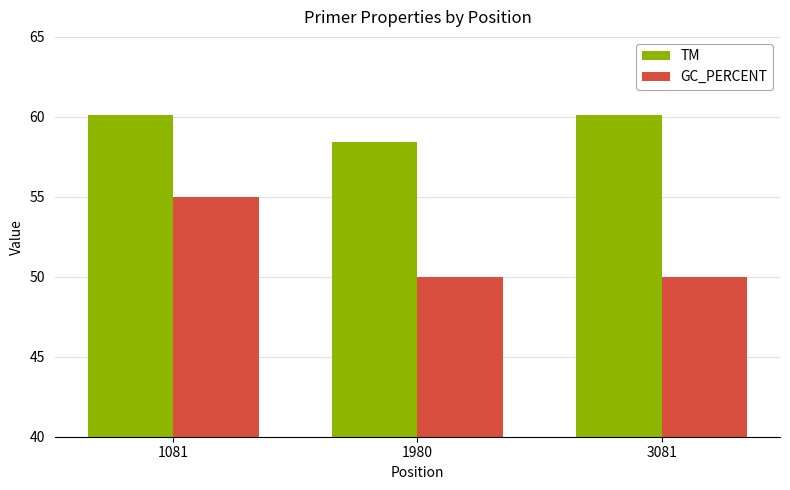

How many values in the TM series exceed 60?

2